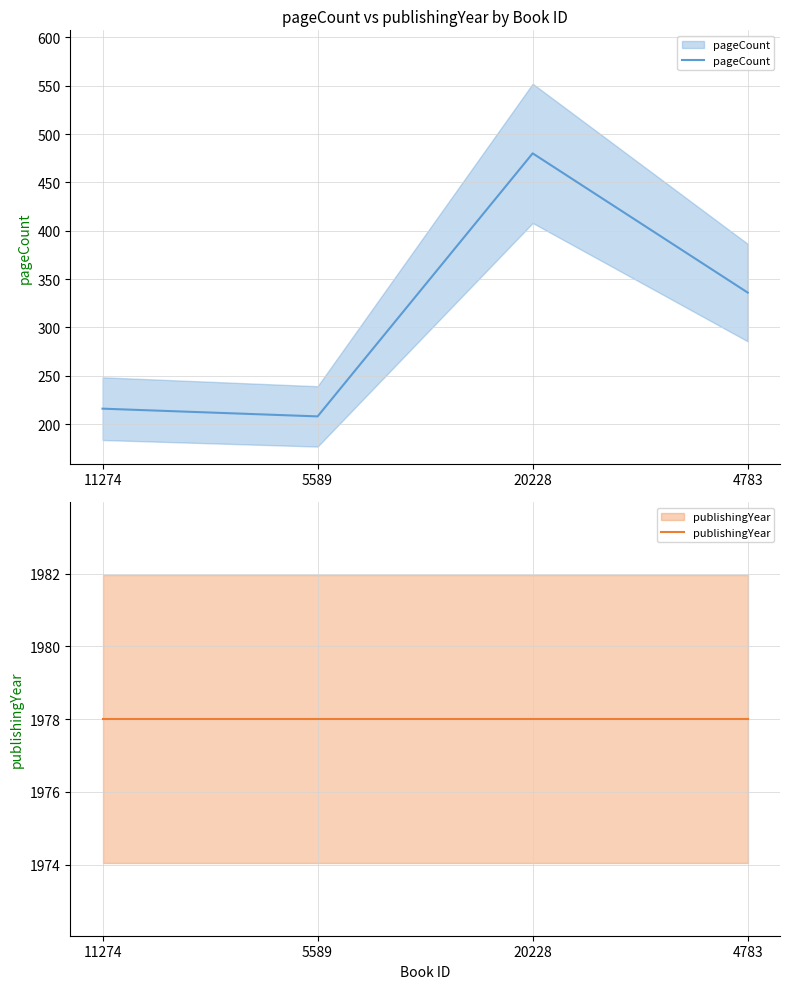

True or false: pageCount and publishingYear intersect in this chart.

False